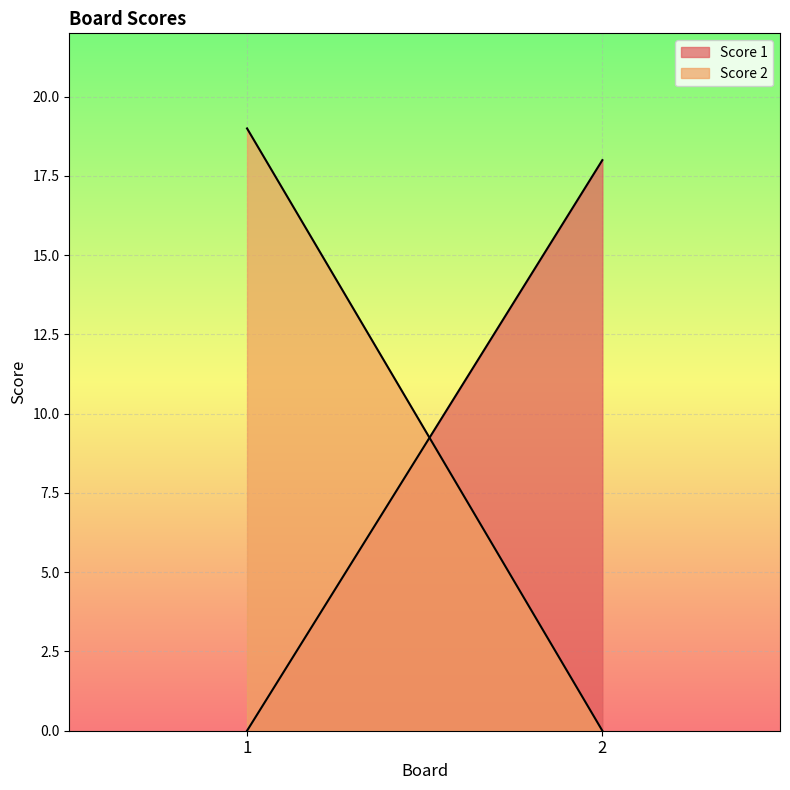

List the series in order of their peak value, lowest first.

Score 1, Score 2